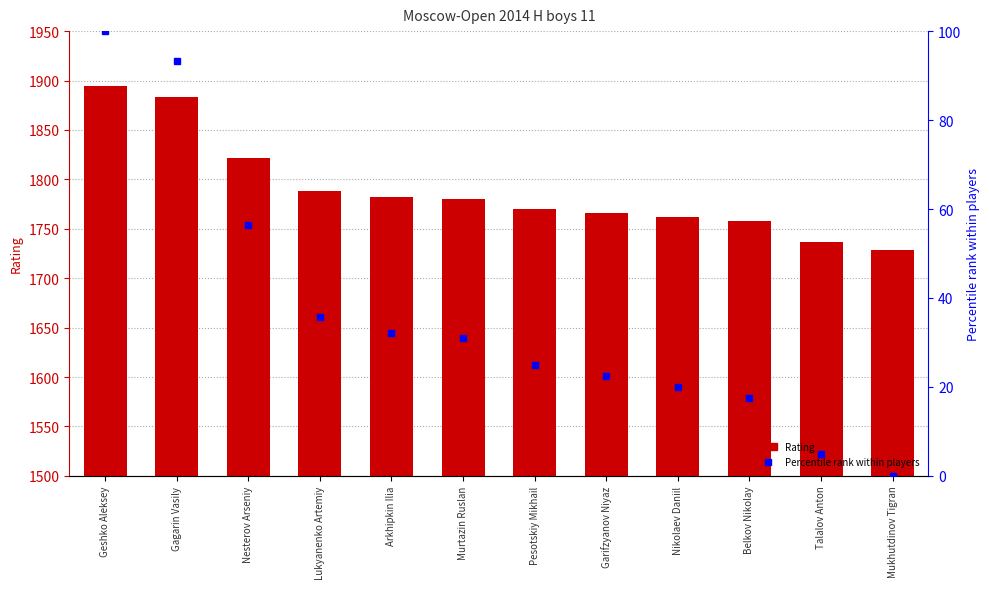

At which label is Percentile rank within players closest to 50?

Nesterov Arseniy